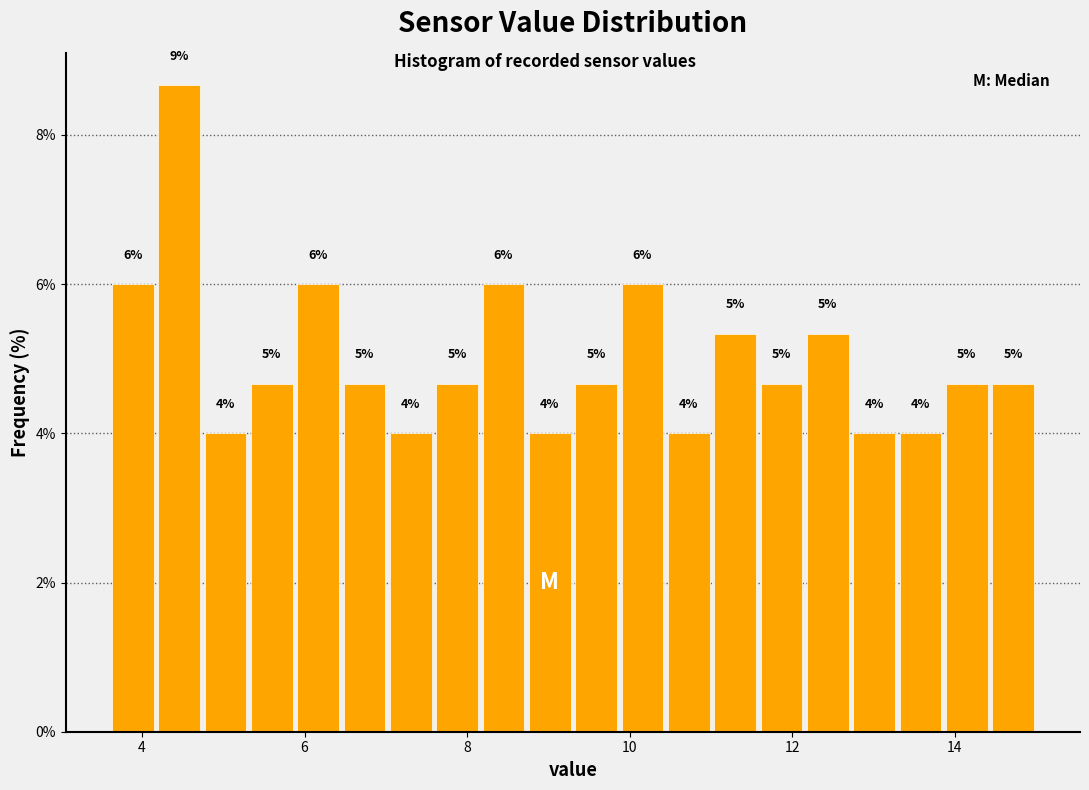

Read against the x-axis, roughly where is the centre of the tallest bar?

4.4